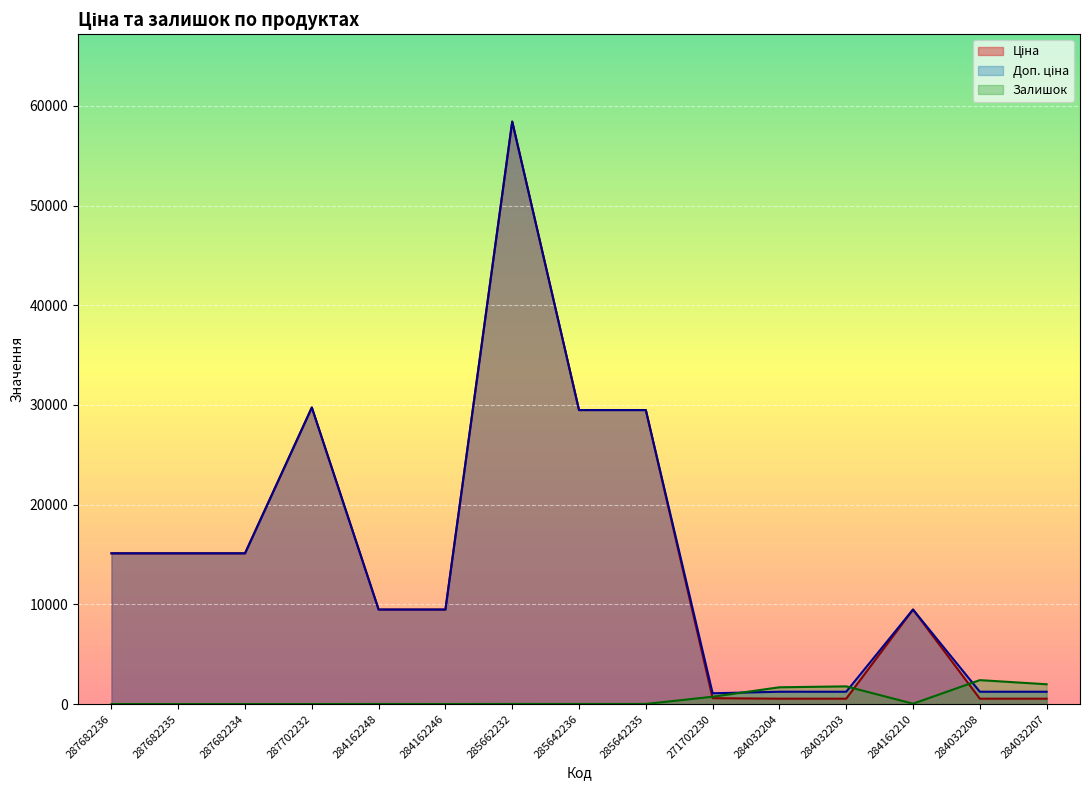

What position from the left is 285662232?

7